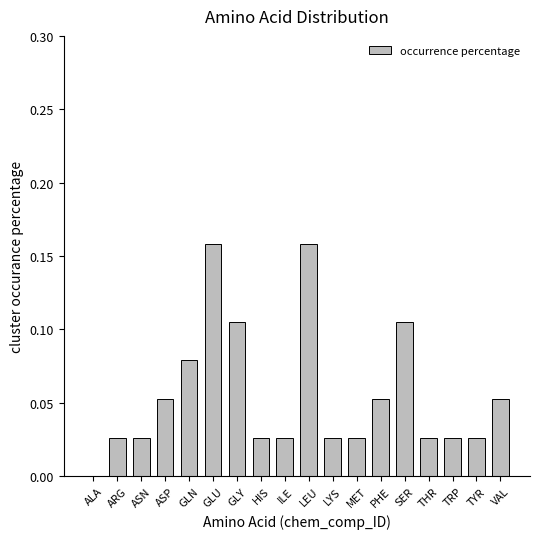

The chart shows a value of 0.1 at ALA. True or false?

False